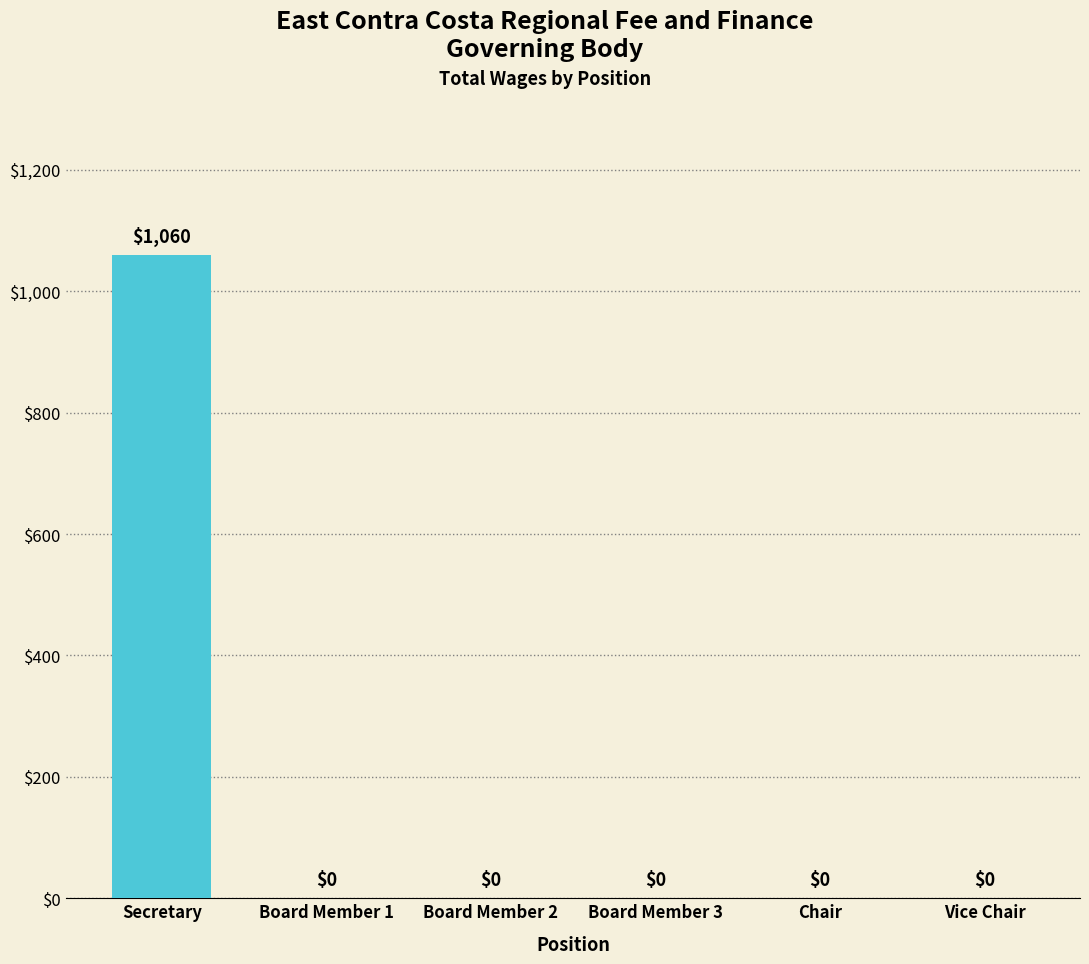

Read the value at Secretary, to the nearest 50.

1050